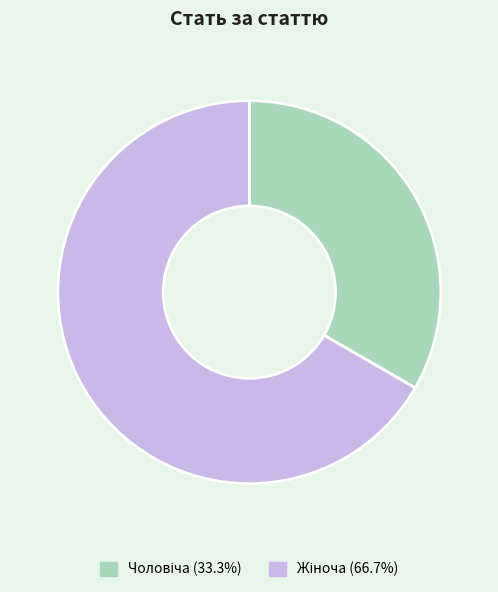

Is there a majority slice in this chart?

Yes